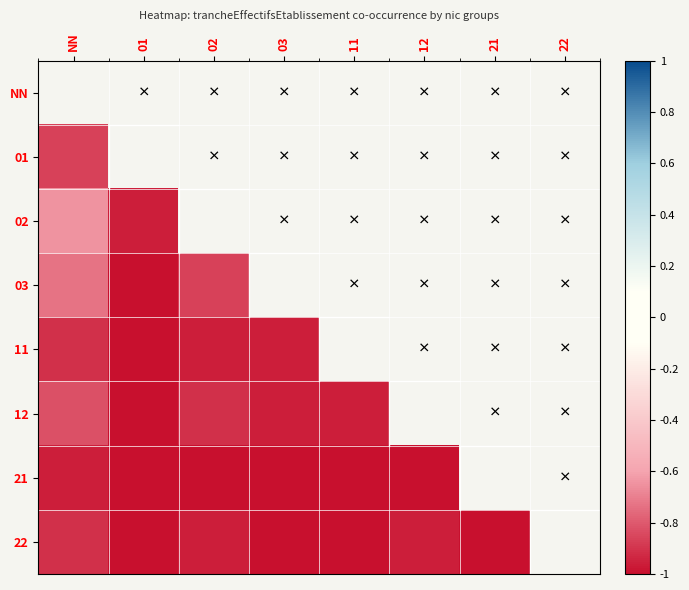

What is the spread (max minus min) of values at 03?

0.3